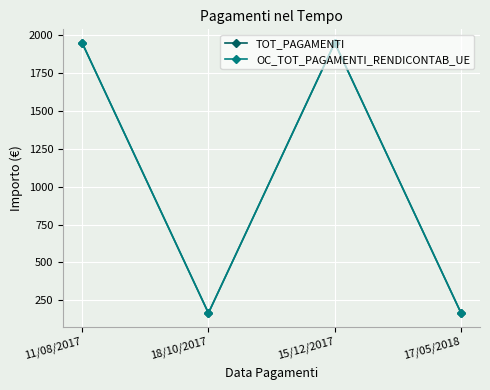

Is this an area chart (filled region under the line)?

No